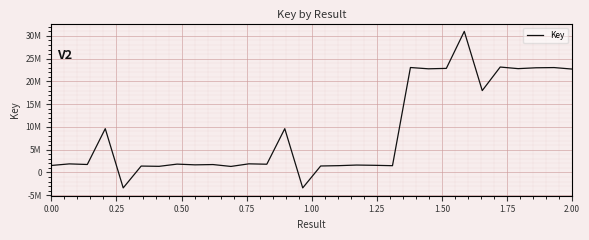

Is this an area chart (filled region under the line)?

No